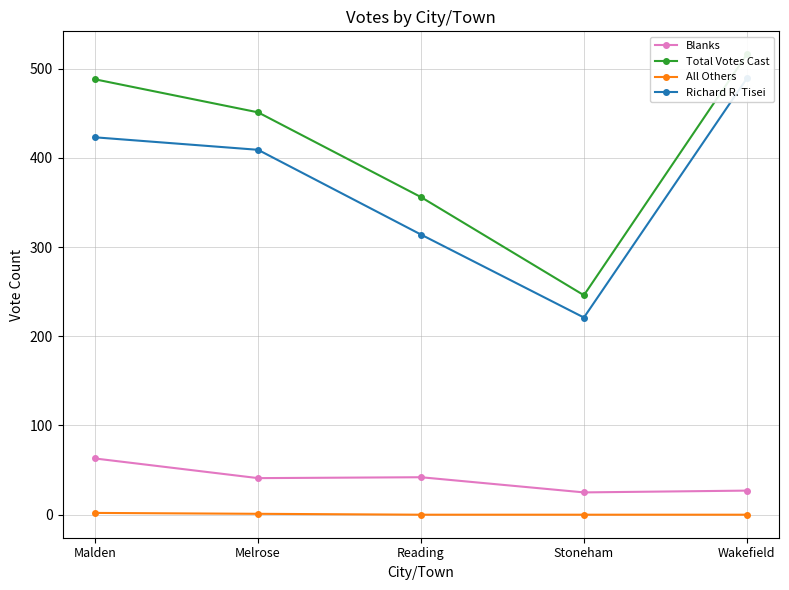

Reading left to right, list all the values displayed in this chart.

Blanks: Malden=63	Melrose=41	Reading=42	Stoneham=25	Wakefield=27
Total Votes Cast: Malden=488	Melrose=451	Reading=356	Stoneham=246	Wakefield=516
All Others: Malden=2	Melrose=1	Reading=0	Stoneham=0	Wakefield=0
Richard R. Tisei: Malden=423	Melrose=409	Reading=314	Stoneham=221	Wakefield=489